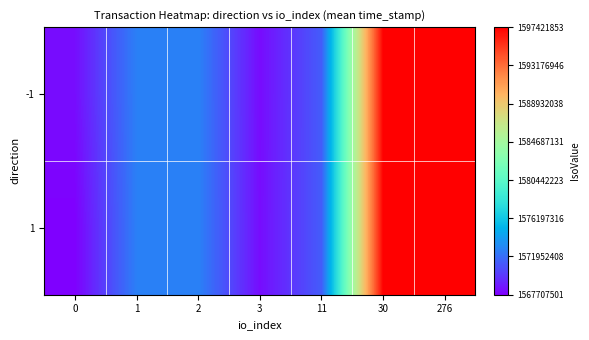

Reading left to right, transcribe all the data shown in this chart.

-1: 0=1568239380	1=1572698909	2=1572809083	3=1568185617	11=1571250149	30=1597421853	276=1597421175
1: 0=1567707501	1=1572698909	2=1572809083	3=1568239380	11=1571250149	30=1597421853	276=1597421175